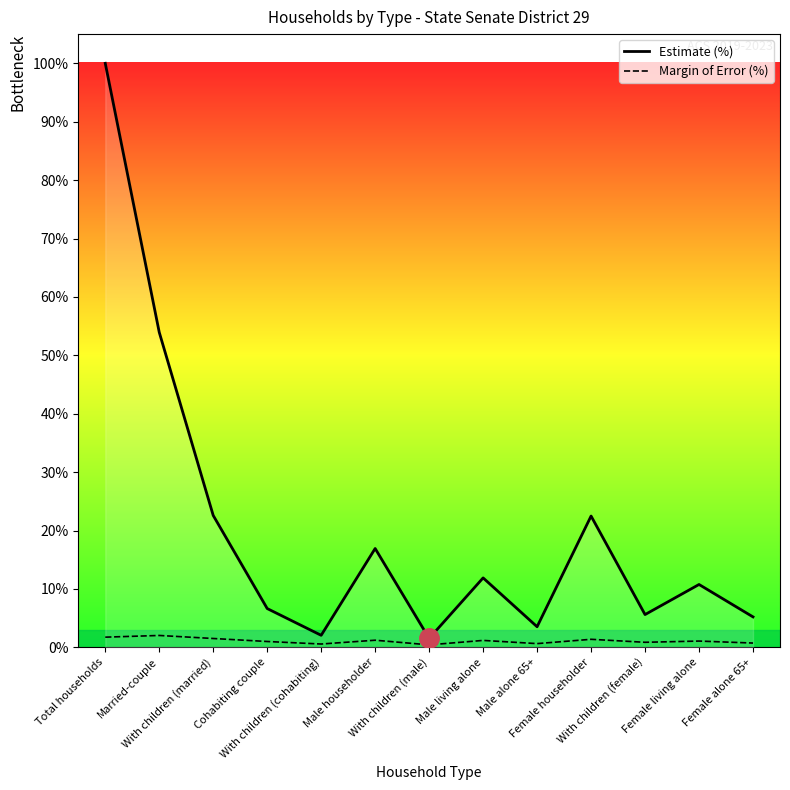

What is the total value across all series at Male alone 65+?

4.2